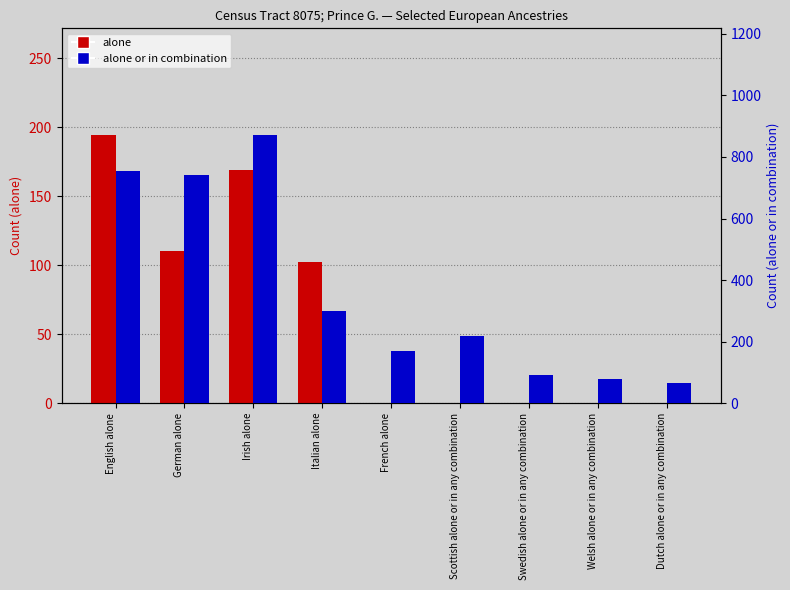

What are all the series names shown in the legend?

alone, alone or in combination